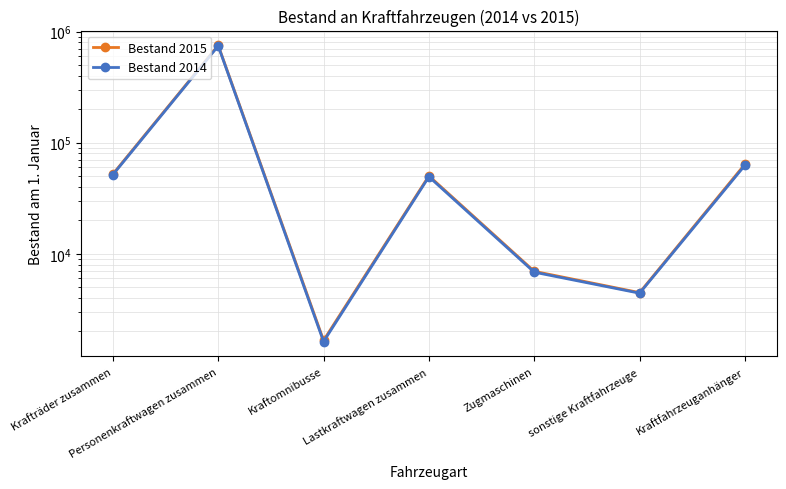

Where is the first local maximum for Bestand 2014?

Personenkraftwagen zusammen